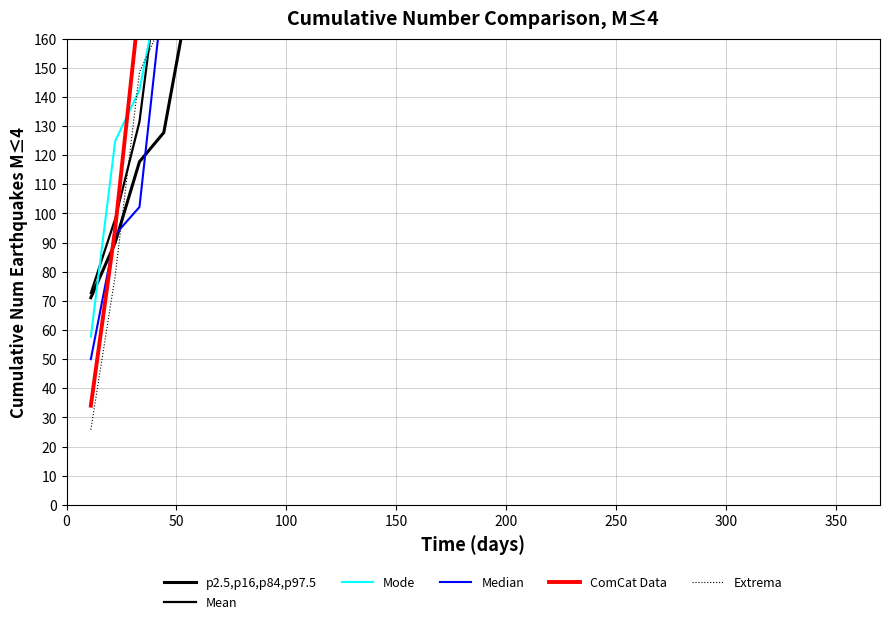

Reading left to right, list all the values displayed in this chart.

p2.5,p16,p84,p97.5: 71.1	90.0	117.8	127.8	173.3	210.0	264.4	345.6	417.8	463.3	482.2	510.0	520.0	565.6	620.0	656.7	675.6	738.9	820.0
Mean: 72.7	98.1	131.5	197.3	254.9	272.2	313.7	322.9	372.5	446.4	471.7	505.2	570.9	628.6	645.9	687.4	696.6	746.2	820.0
Mode: 57.7	124.8	142.4	184.8	235.4	244.7	270.6	345.9	380.0	438.9	506.0	523.6	565.9	616.5	625.9	651.7	727.1	761.2	820.0
Median: 50.0	92.8	102.2	178.3	196.1	255.6	290.0	316.1	383.9	435.0	477.8	487.2	563.3	581.1	640.6	675.0	701.1	768.9	820.0
ComCat Data: 34.0	94.7	172.4	224.6	293.8	320.4	338.6	382.2	391.9	427.0	487.7	565.4	617.6	686.8	713.4	731.6	775.2	784.8	820.0
Extrema: 25.8	78.5	148.5	166.8	176.5	220.6	299.1	334.7	396.0	422.9	475.6	545.6	563.9	573.6	617.7	696.2	731.8	793.1	820.0